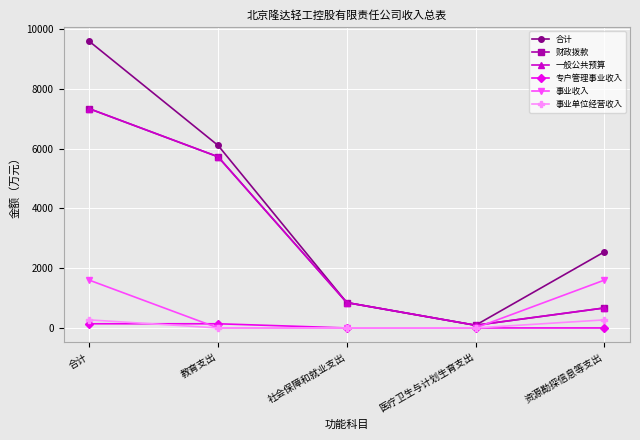

Rank the series at 资源勘探信息等支出 from lowest to highest value.

专户管理事业收入, 事业单位经营收入, 财政拨款, 一般公共预算, 事业收入, 合计